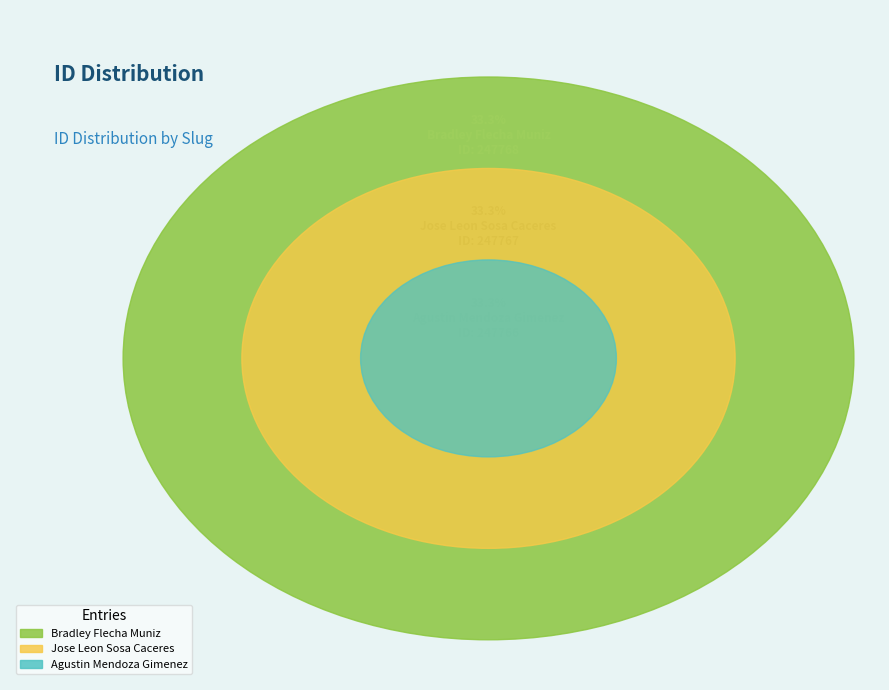

Is there a majority slice in this chart?

No